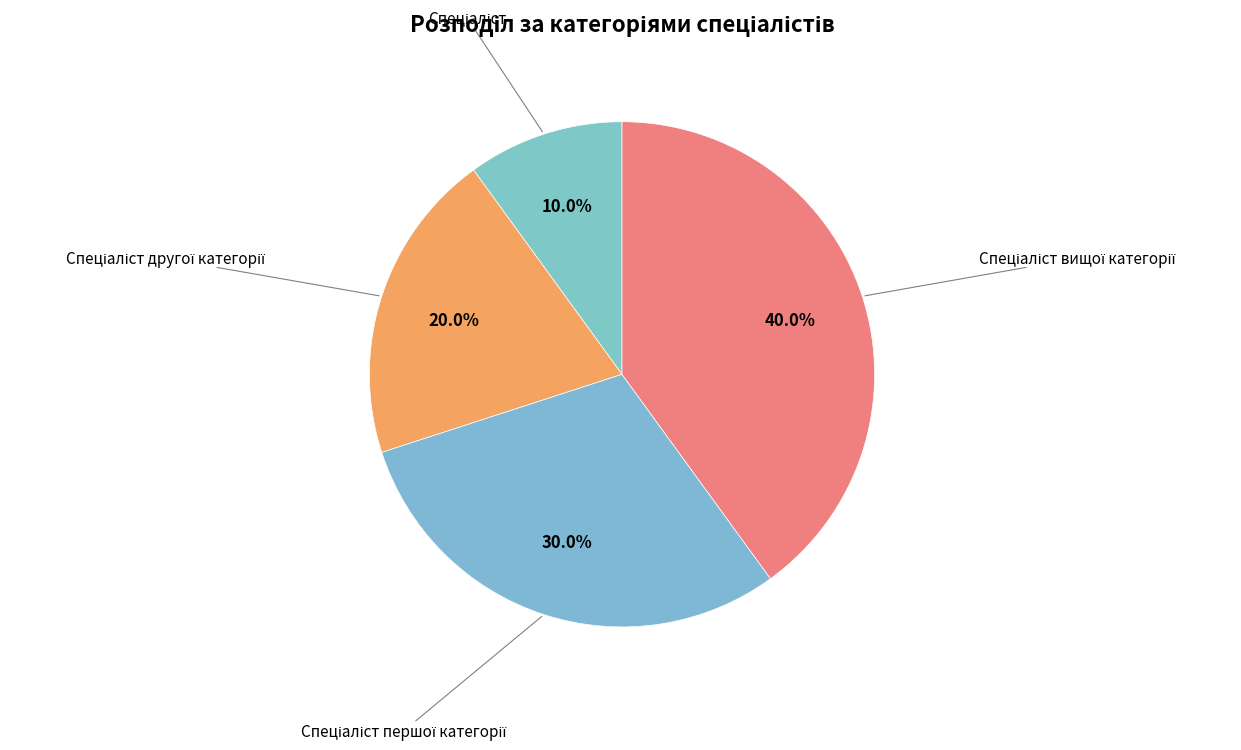

How many slices are in this pie chart?

4